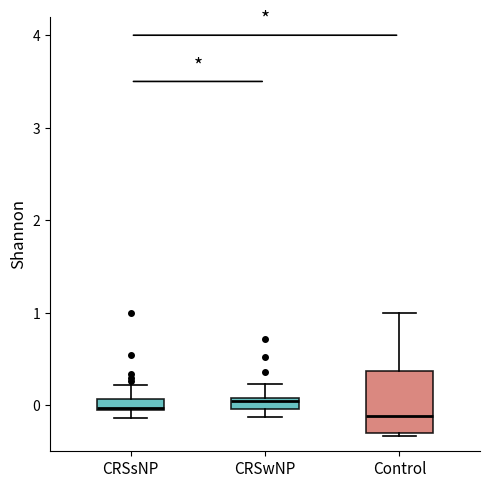

Comparing the boxes themselves (not the whiskers), which one is the tallest?

Control